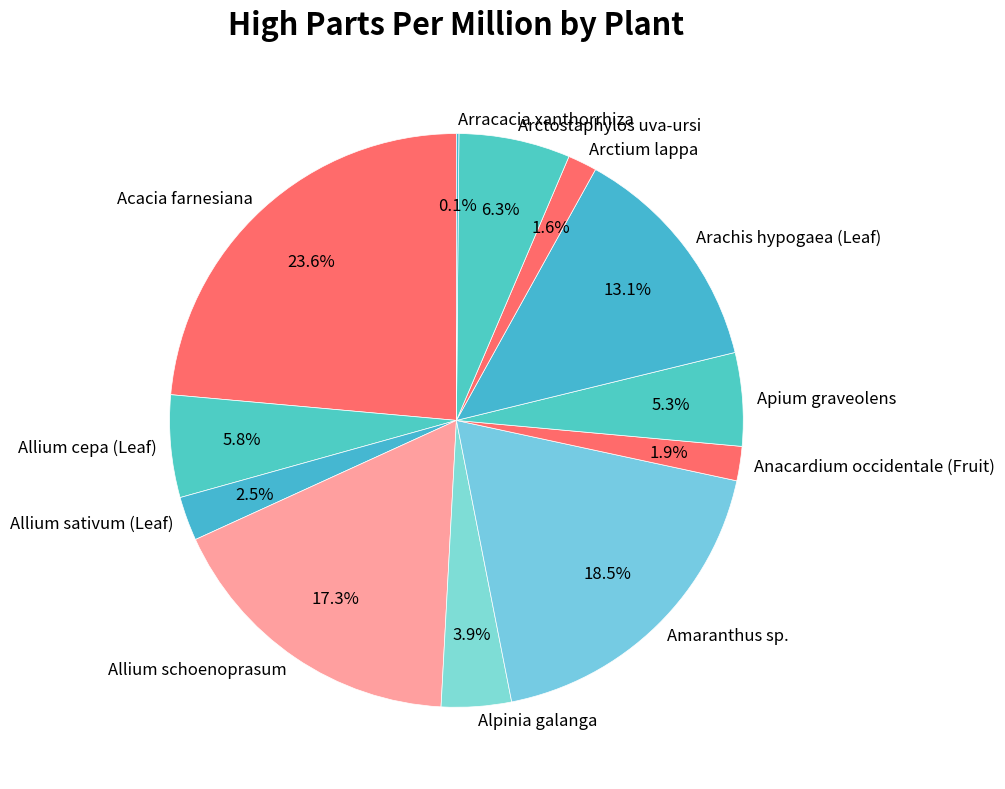

Approximately how many times larger is the value at Acacia farnesiana compared to Apium graveolens?

4.5